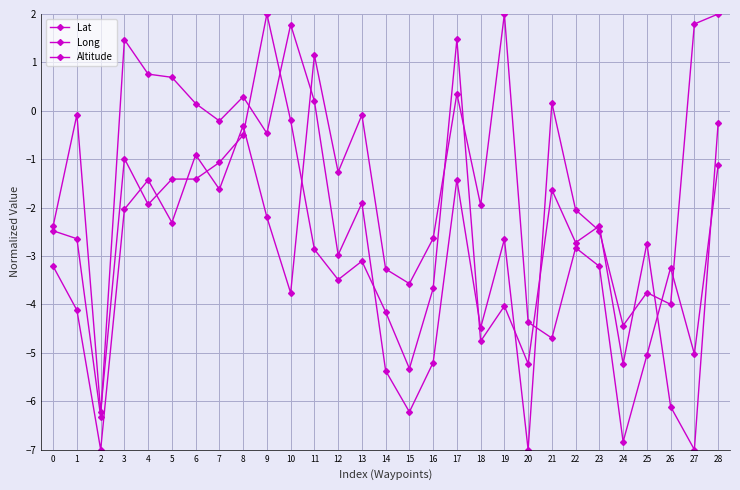

Count the number of data series in this chart.

3